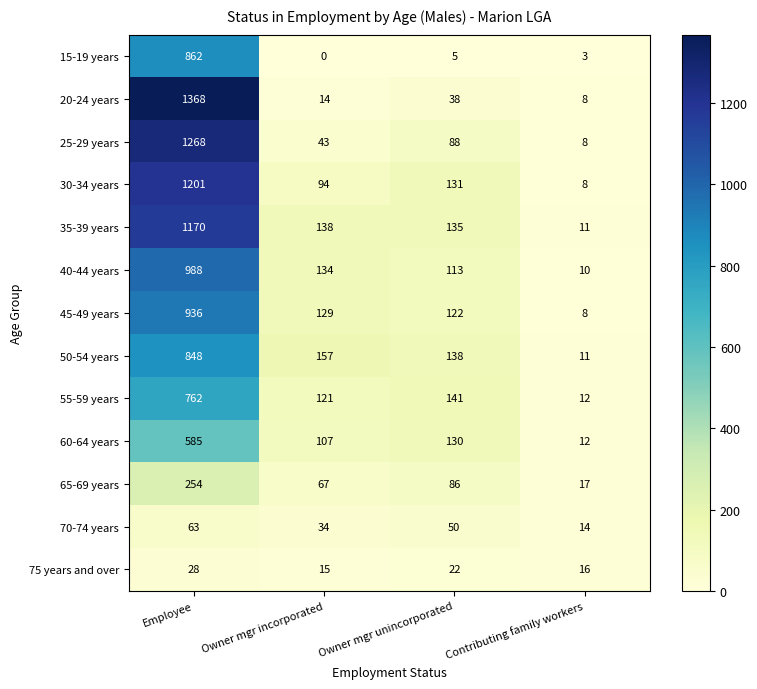

What is the average value of the 55-59 years series?

259